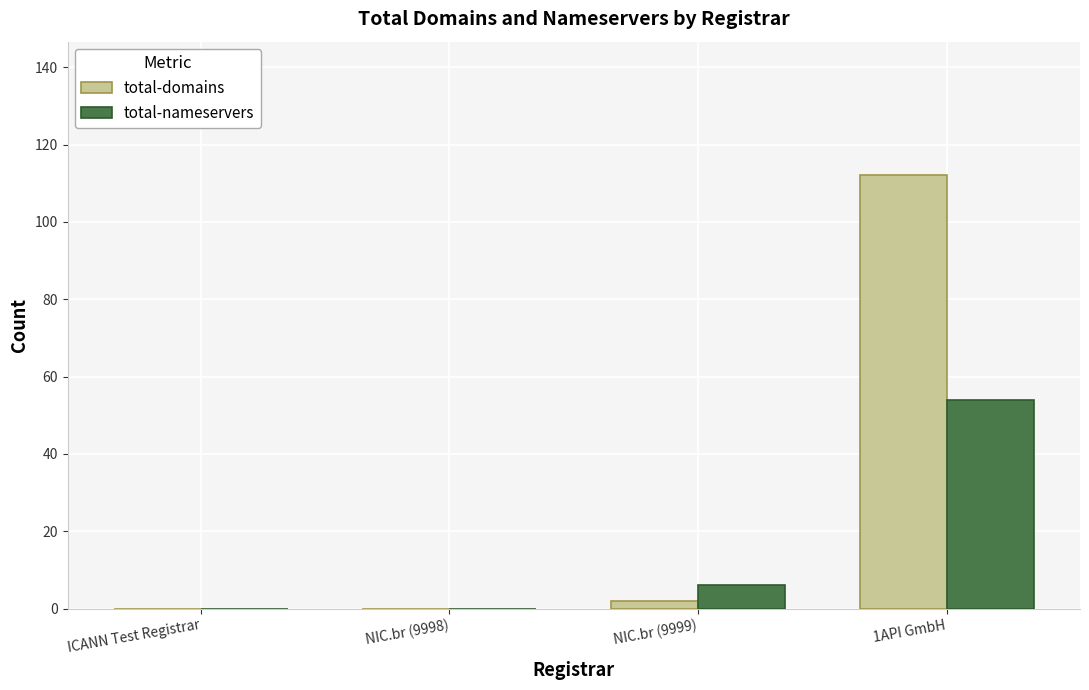

Is it true that total-nameservers equals -29 at NIC.br (9998)?

False